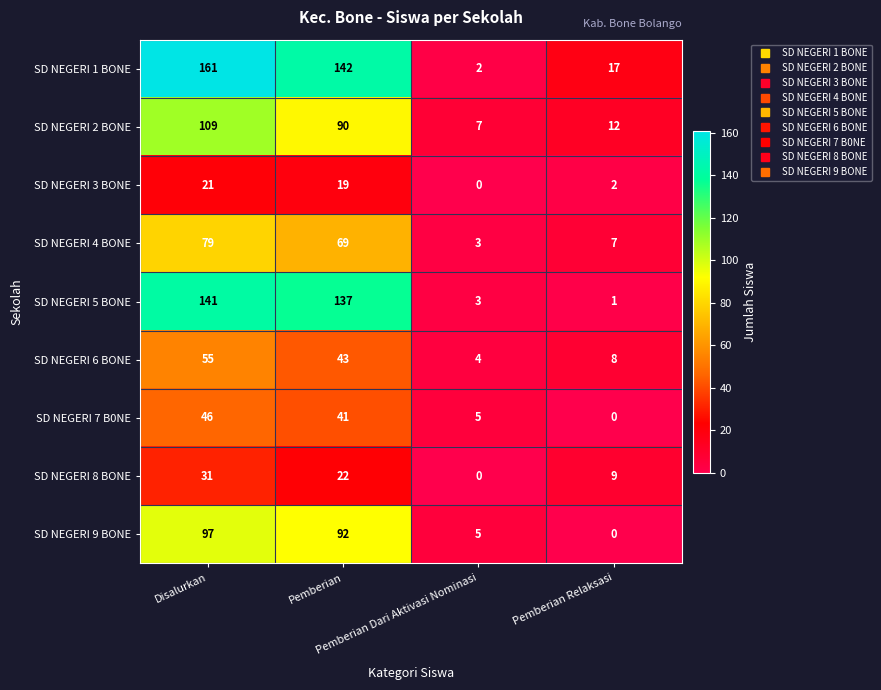

Count the number of categories in the chart.

4